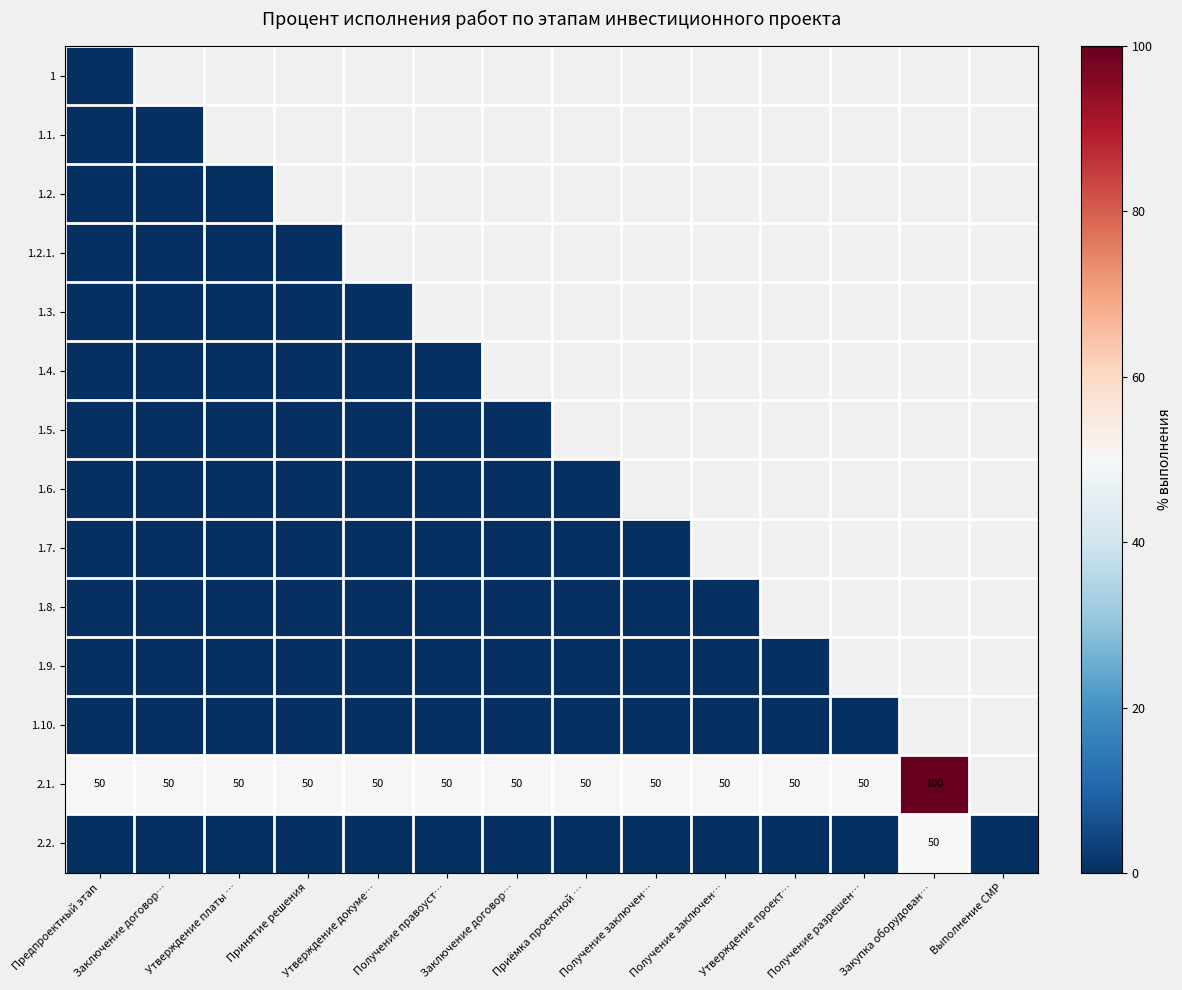

Which has a higher value, Утверждение докуме… or Утверждение проект…?

Утверждение проект…